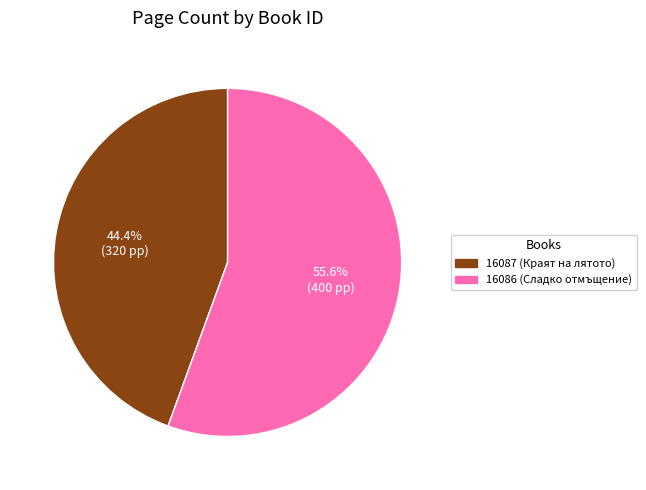

What portion of the pie excludes 16087 (Краят на лятото)?

55.6%